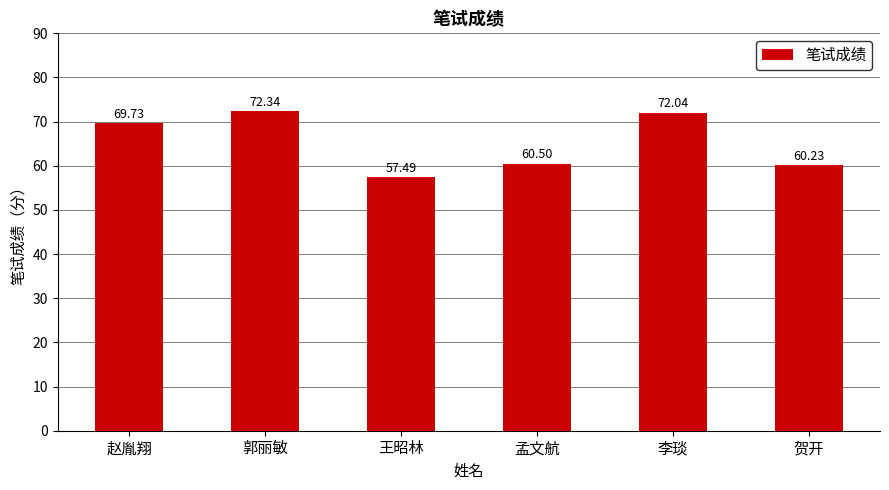

Approximately how many times larger is the value at 王昭林 compared to 贺开?

1.0